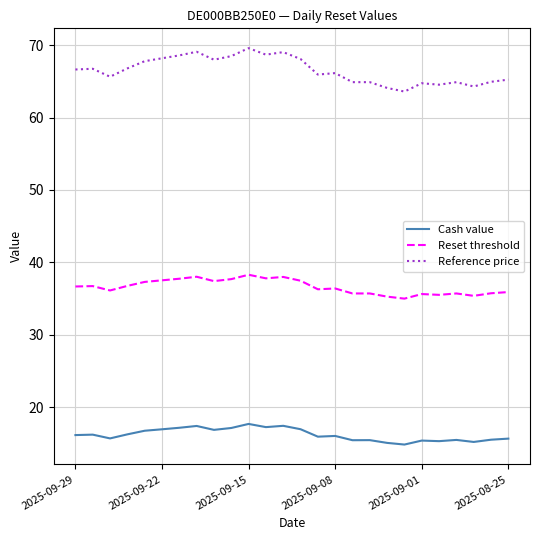

Which series has the widest spread of values?

Reference price